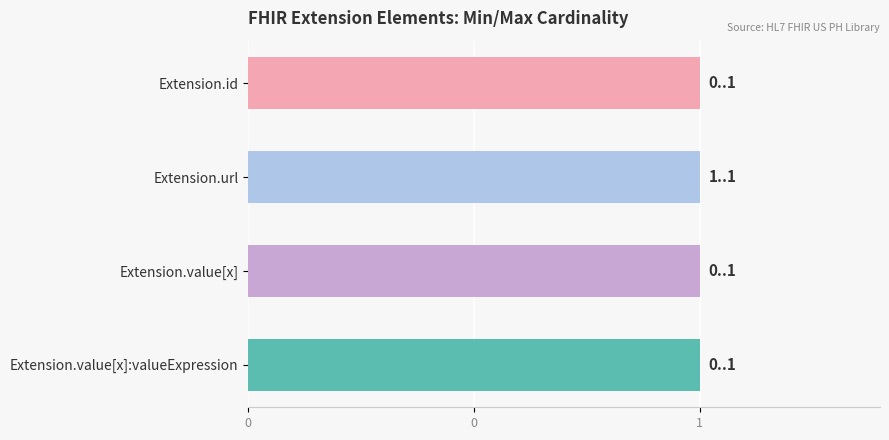

Rank the series at Extension.value[x]:valueExpression from highest to lowest value.

Max, Min